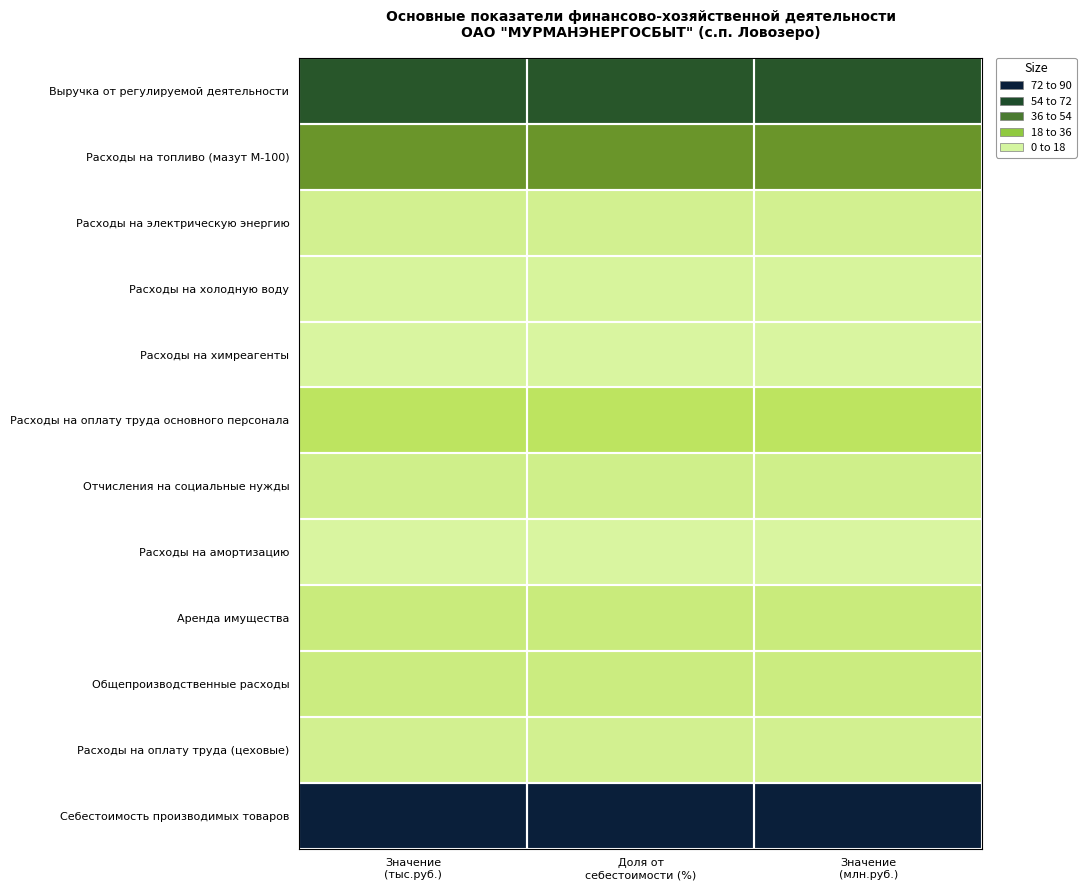

Between Доля от себестоимости (%) and Значение (млн.руб.), which series saw the biggest shift?

Выручка от регулируемой деятельности